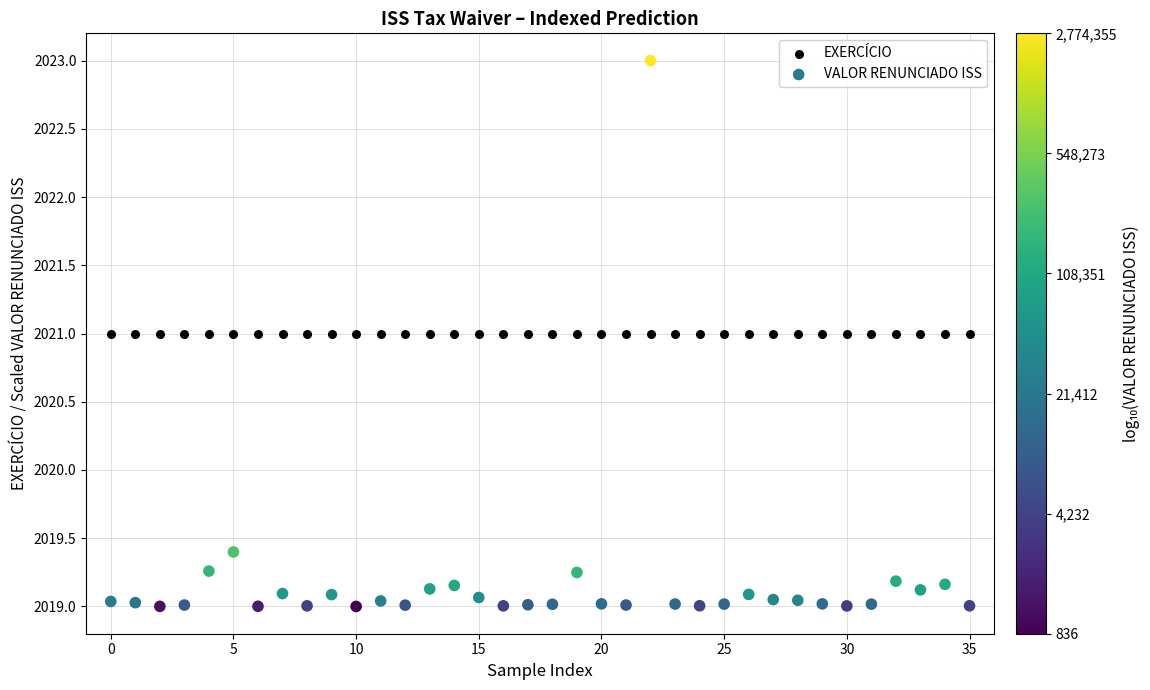

What are all the series names shown in the legend?

EXERCÍCIO, VALOR RENUNCIADO ISS